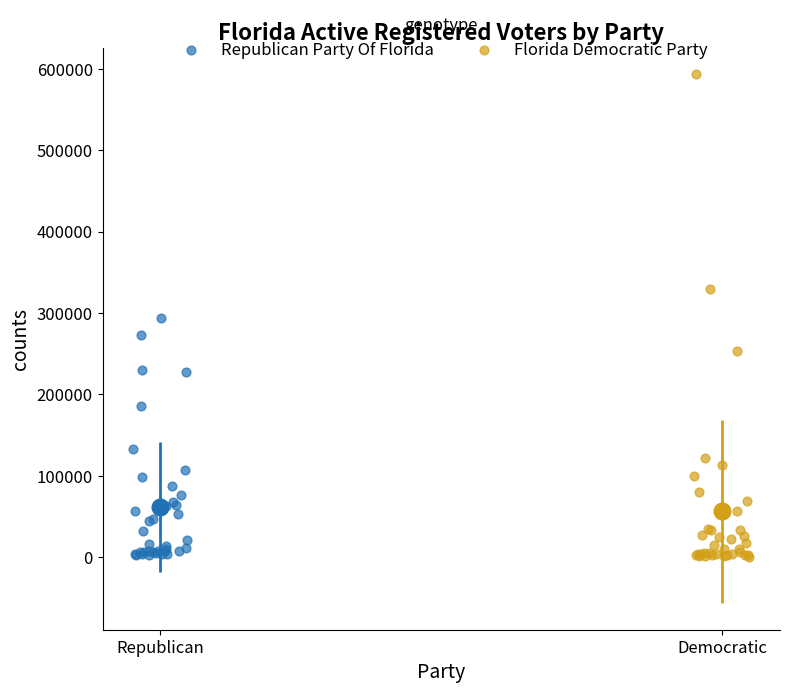

Which series has the widest spread of Y values?

Florida Democratic Party